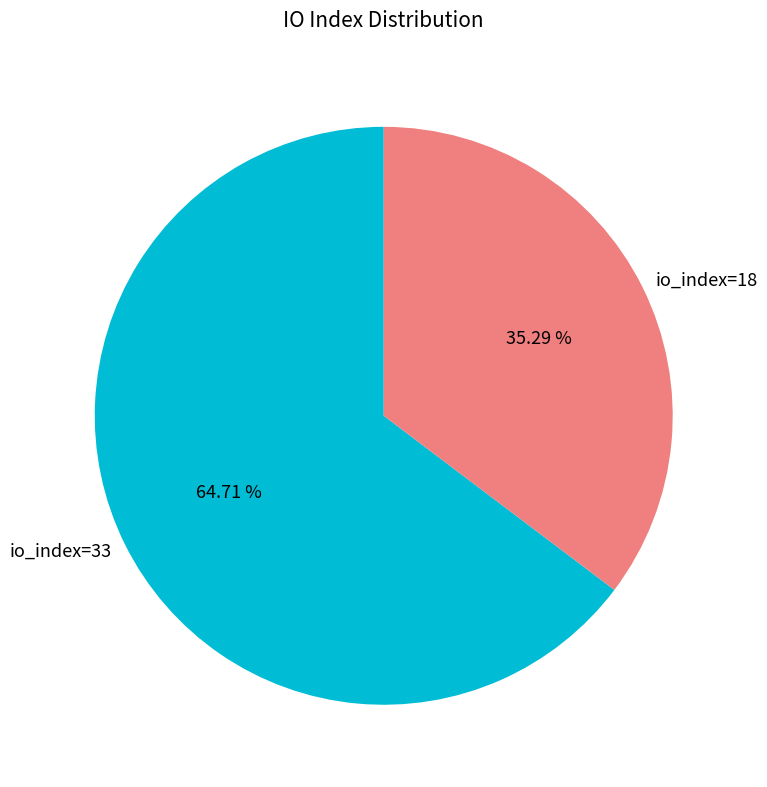

Is there a majority slice in this chart?

Yes